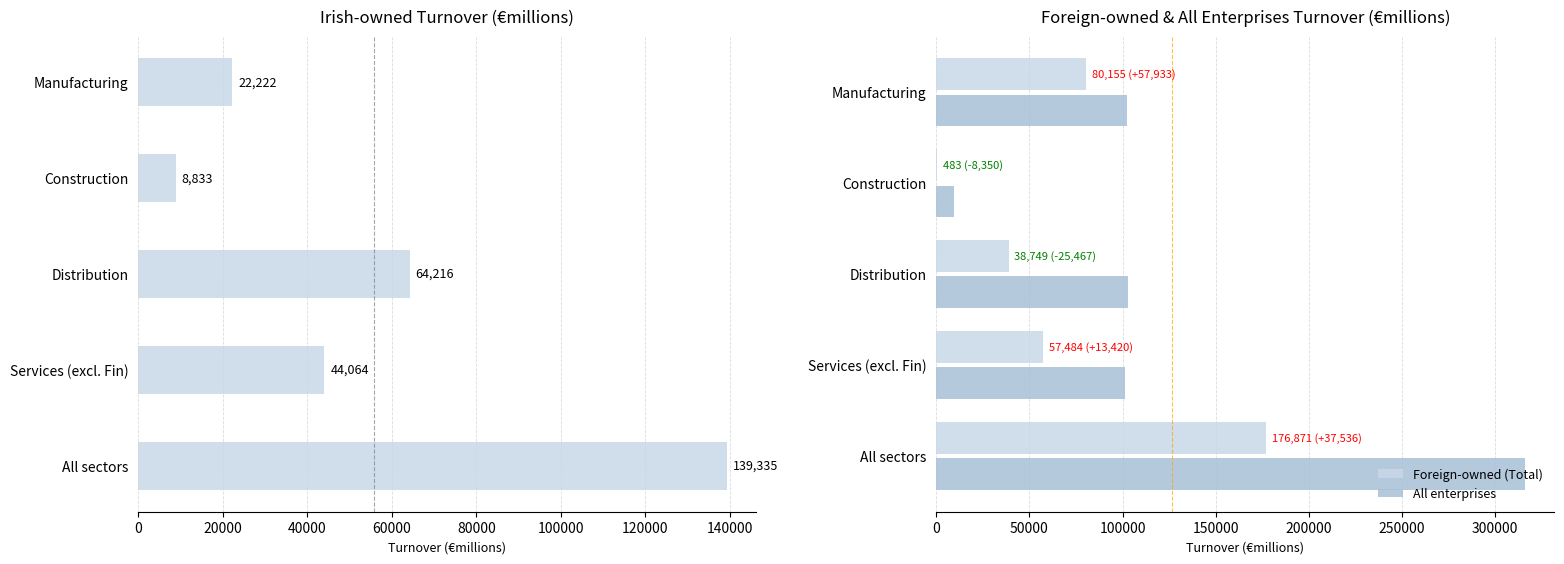

What is the maximum value shown in the chart?

316205